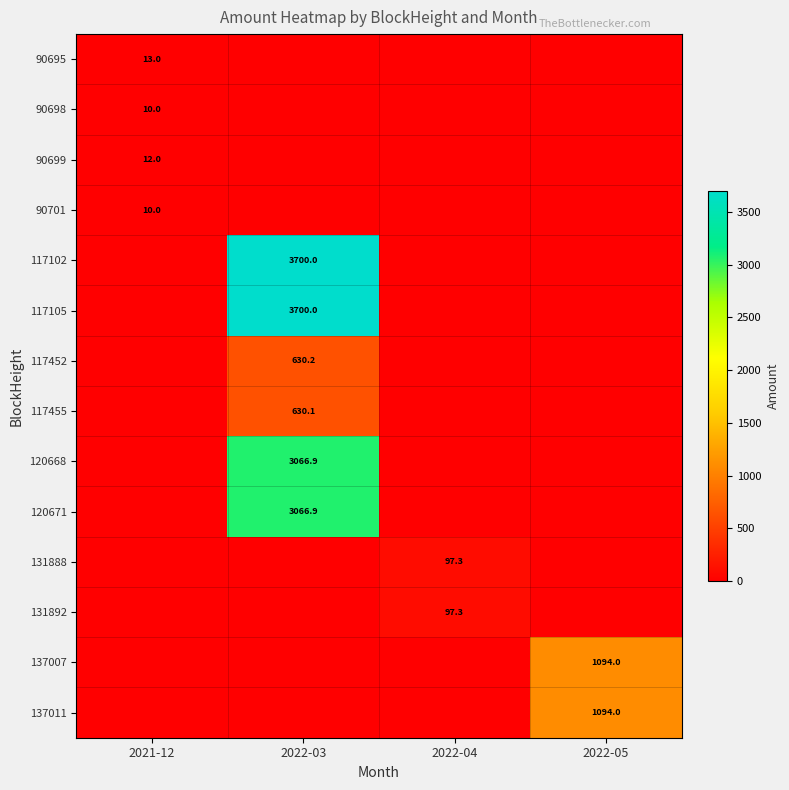

True or false: 137007 has a value of 1094.0 at 2022-05.

True